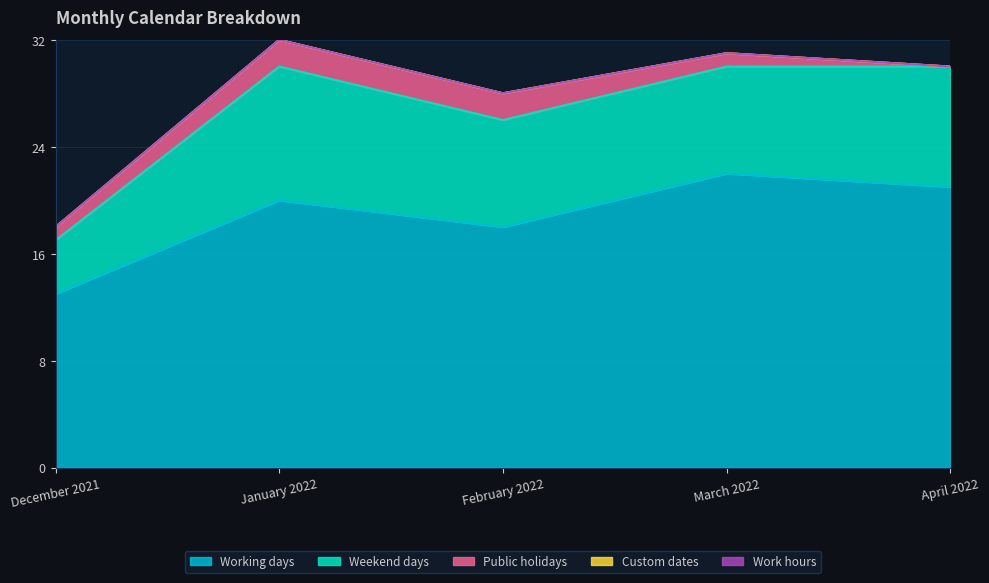

True or false: Weekend days and Working days cross at least once.

False